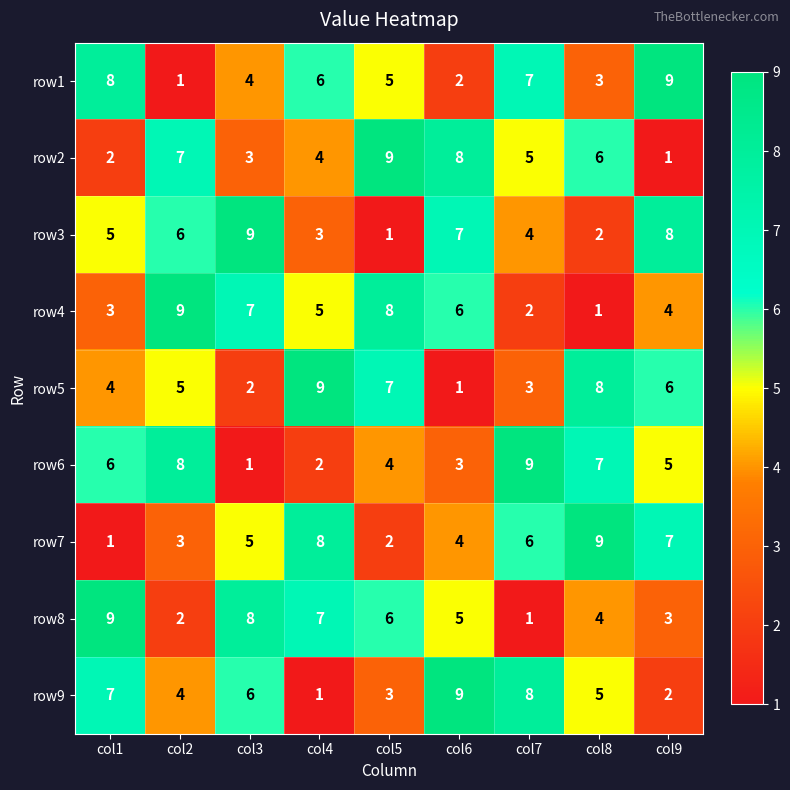

The value of row6 at col8 is 7. True or false?

True